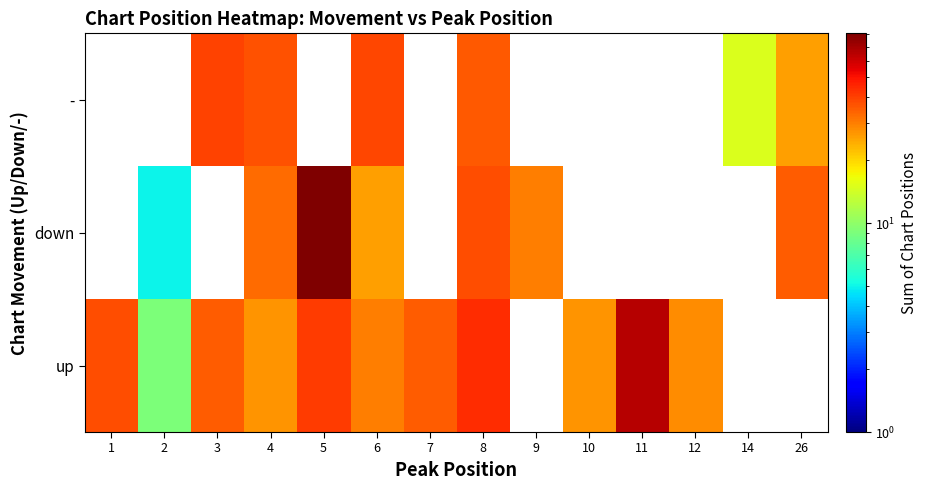

Reading left to right, what are all the values shown in this chart?

up: 1=38	2=9	3=35	4=27	5=41	6=30	7=35	8=44	9=0	10=27	11=65	12=28	14=0	26=0
down: 1=0	2=5	3=0	4=33	5=81	6=26	7=0	8=38	9=30	10=0	11=0	12=0	14=0	26=35
-: 1=0	2=0	3=40	4=37	5=0	6=39	7=0	8=36	9=0	10=0	11=0	12=0	14=15	26=26